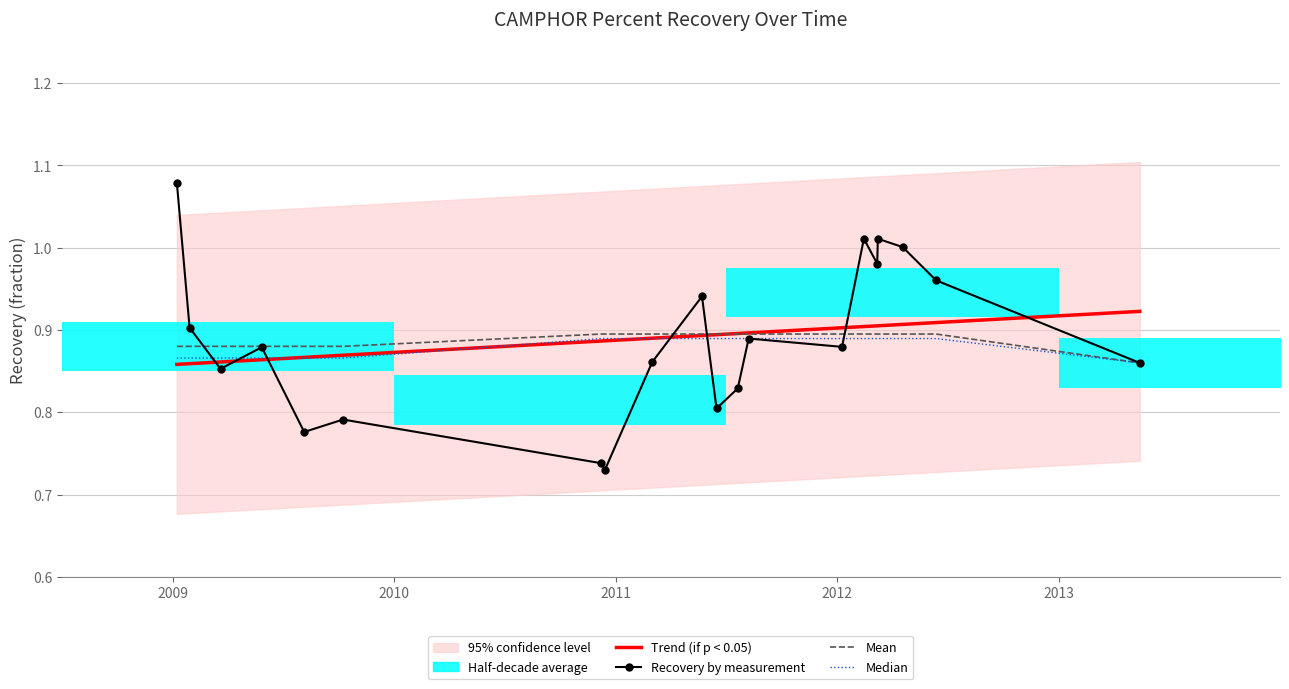

True or false: Mean and Recovery by measurement intersect in this chart.

True